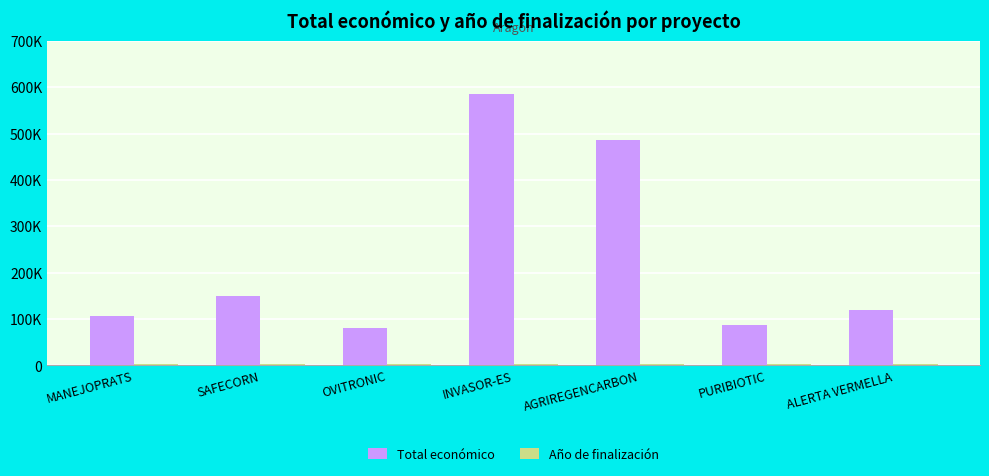

Which has a higher value, AGRIREGENCARBON or OVITRONIC?

AGRIREGENCARBON